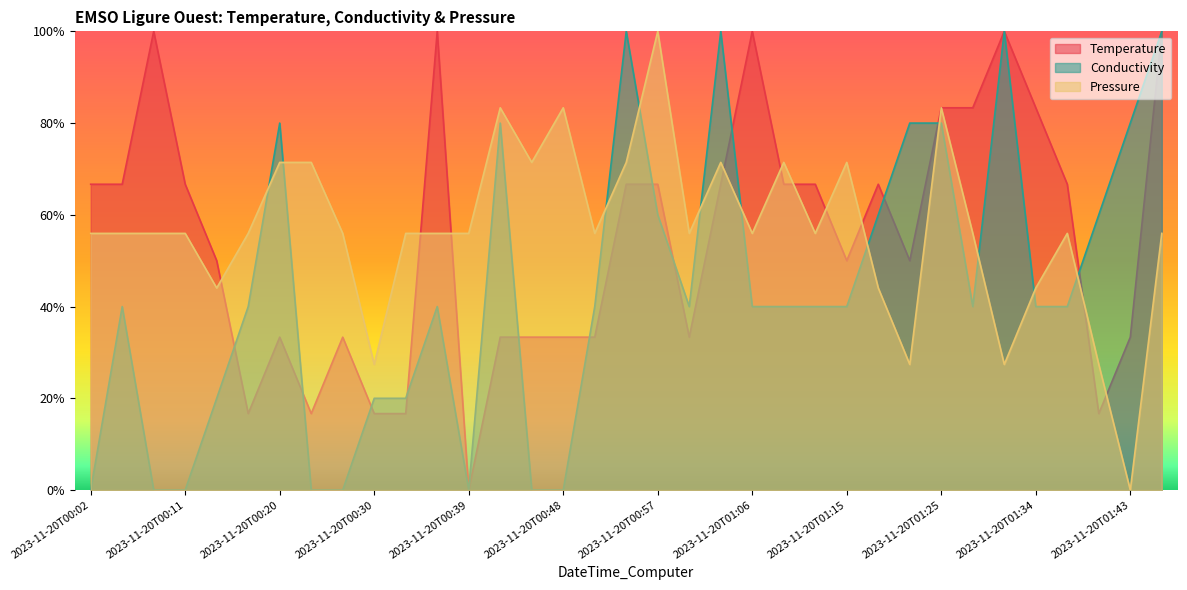

At how many categories does at least one series exceed 0?

35